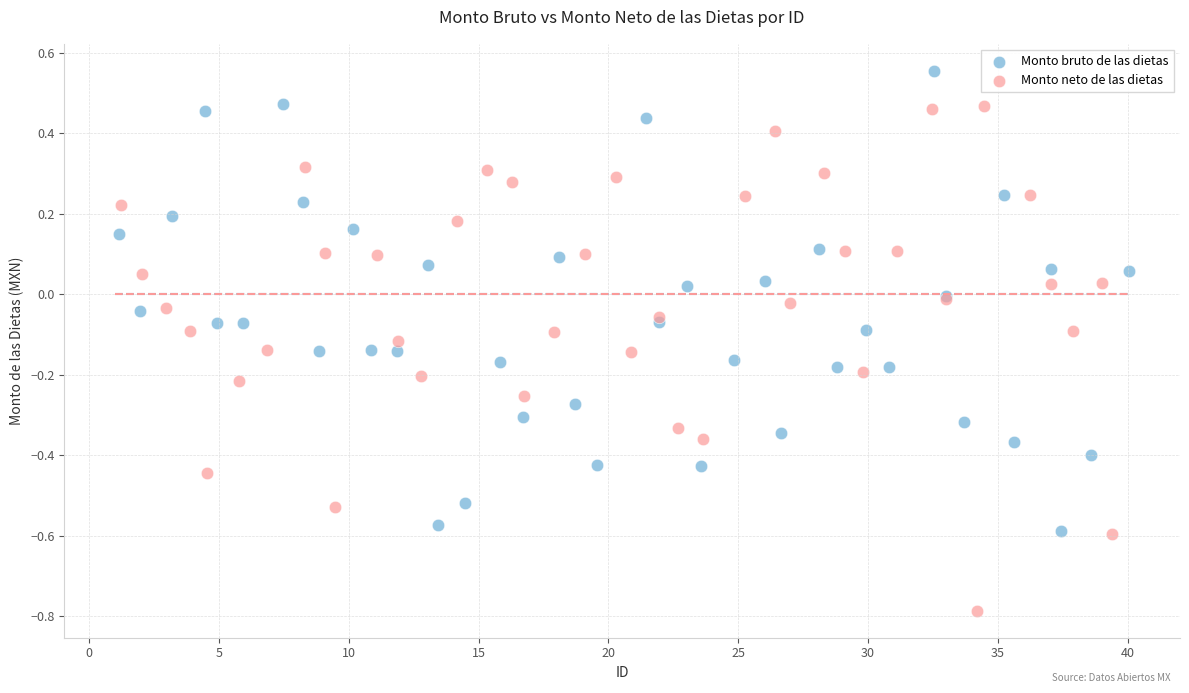

Which series contains the lowest Y value?

Monto neto de las dietas